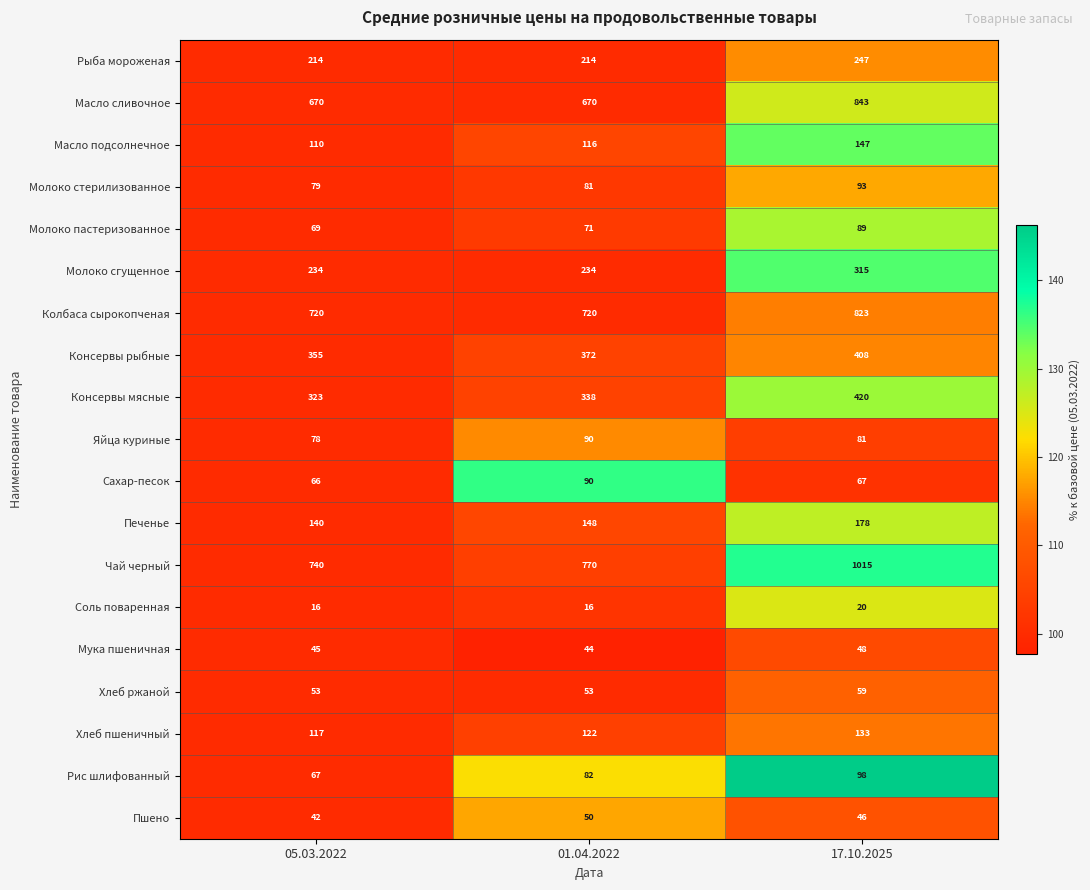

What is the sum of the Мука пшеничная values at 05.03.2022 and 17.10.2025?

93